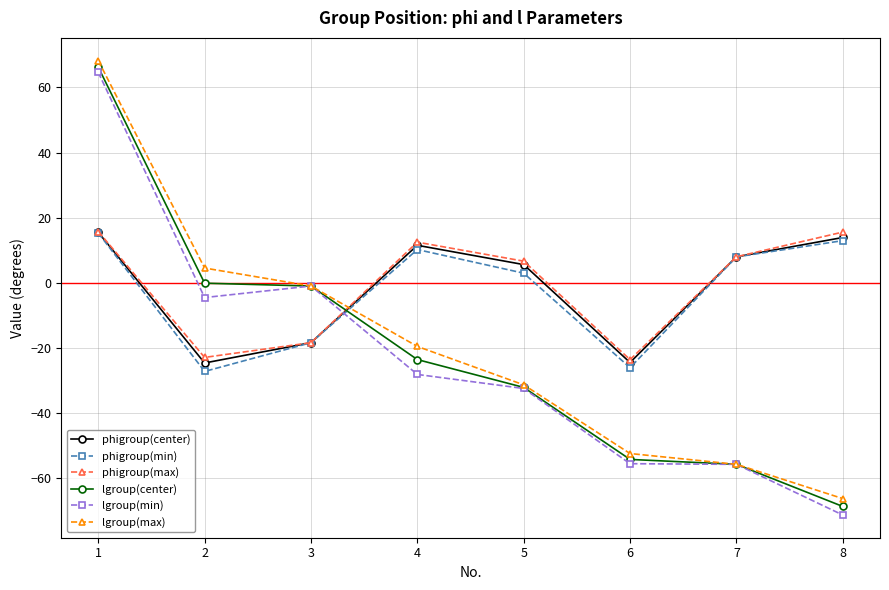

What is the average value of the phigroup(min) series?

-2.8